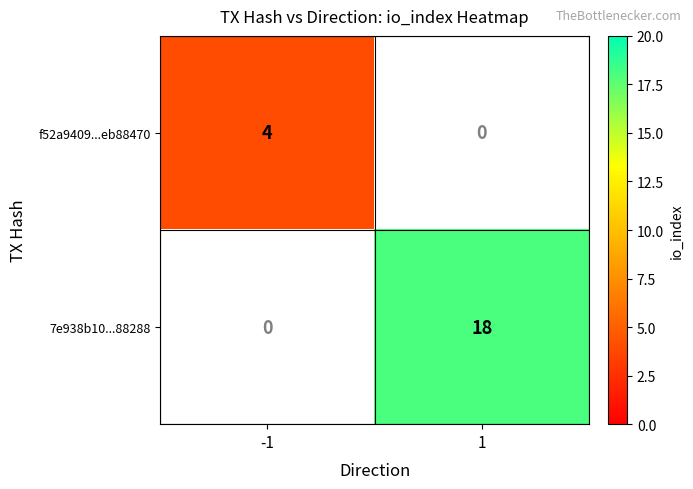

Is it true that f52a9409...eb88470 equals 1 at -1?

False